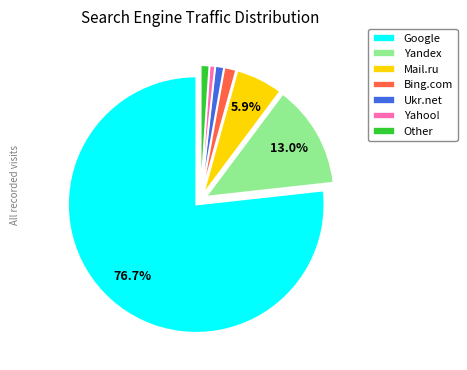

Is the sum of Other and Yahoo! greater than half?

No